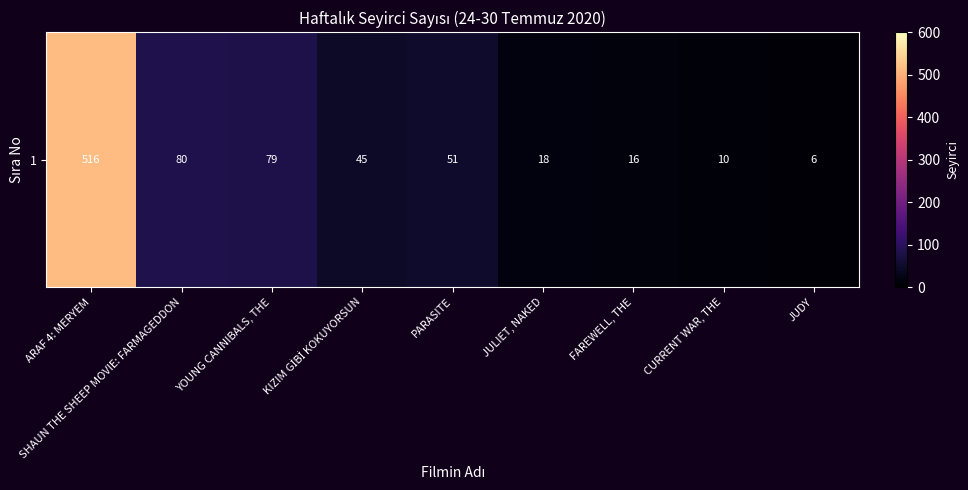

At which label does the data first exceed 45?

ARAF 4: MERYEM